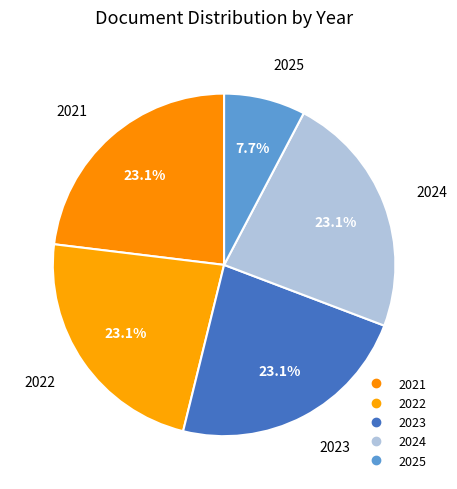

How many slices are in this pie chart?

5